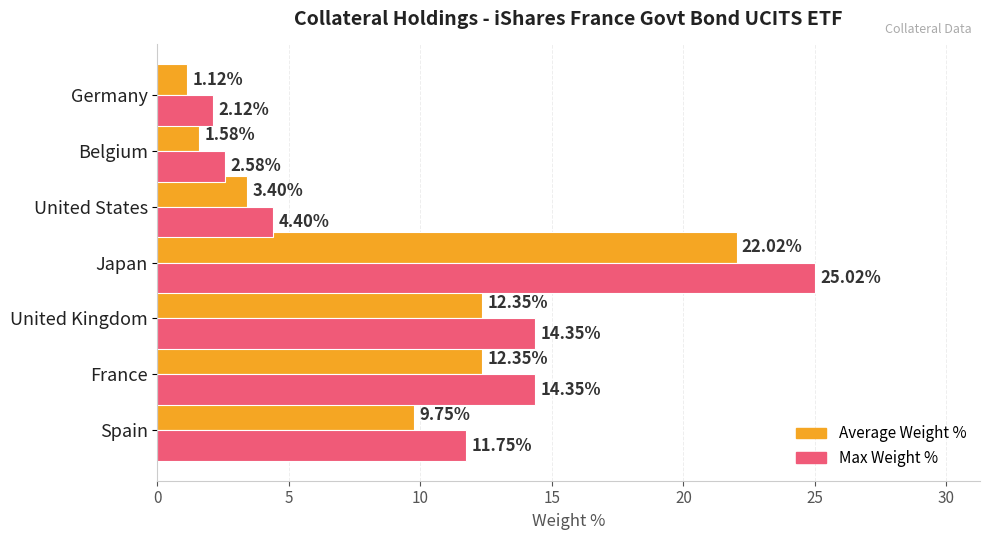

What is the difference between the highest and lowest values at United Kingdom?

2.0